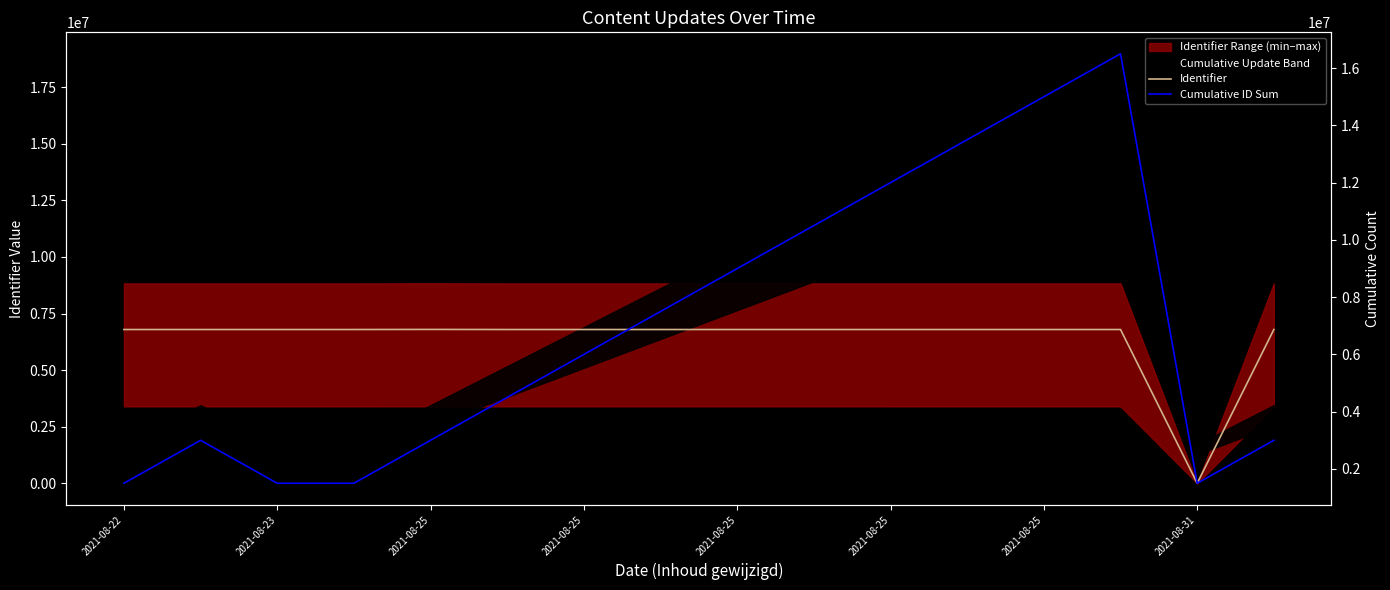

Between 2021-08-23 and 2021-08-25, which series saw the biggest shift?

Cumulative ID Sum